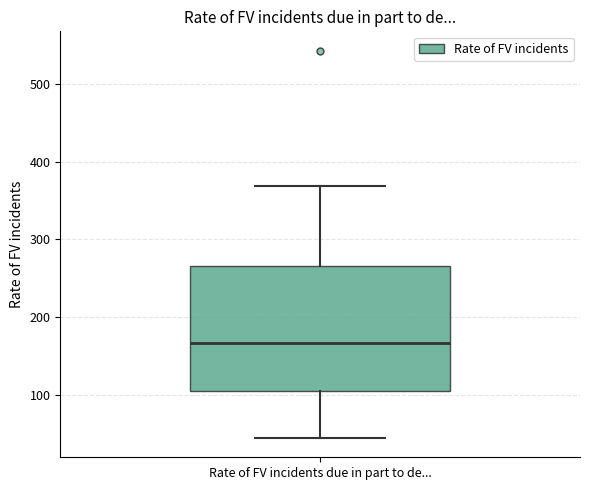

Read this box plot against the y-axis: the position of the median line, the range covered by the box, and the ends of both whiskers. The values are not printed on the chart, so give them approximately, as read against the axis.

median 170, box 110 to 270, whiskers 40 to 370